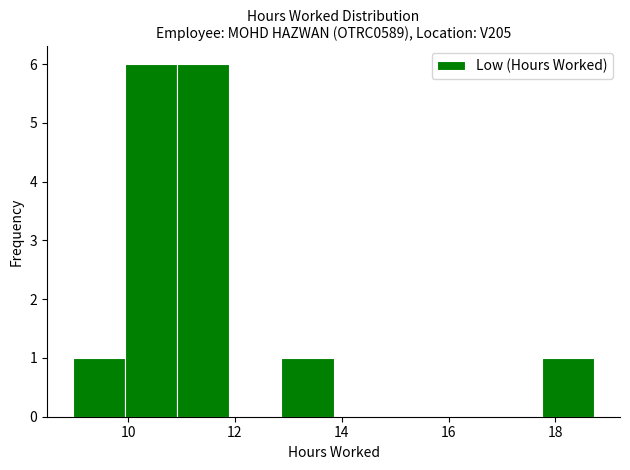

What is the height of the bar covering 17.8 to 18.8 on the x-axis? Neither the bar edges nor the heights are printed on the chart, so give them approximately, as read against the axes.

1